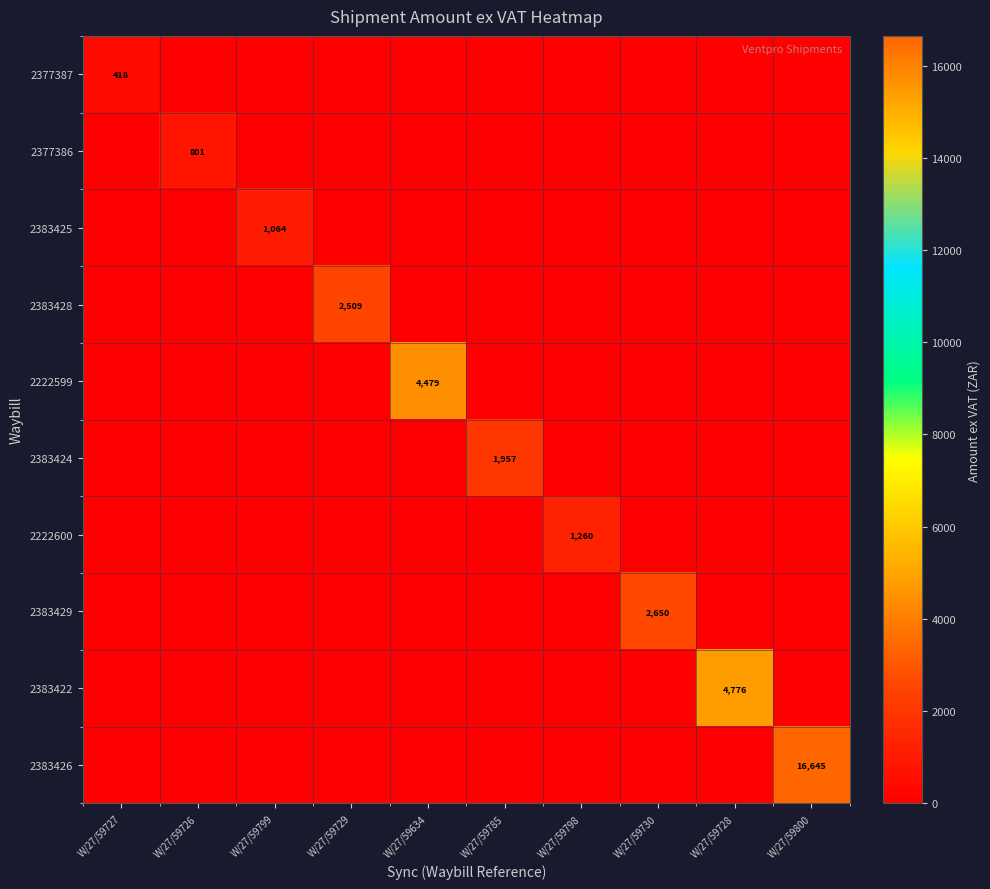

Is it true that 2383424 equals 1957 at W/27/59785?

True